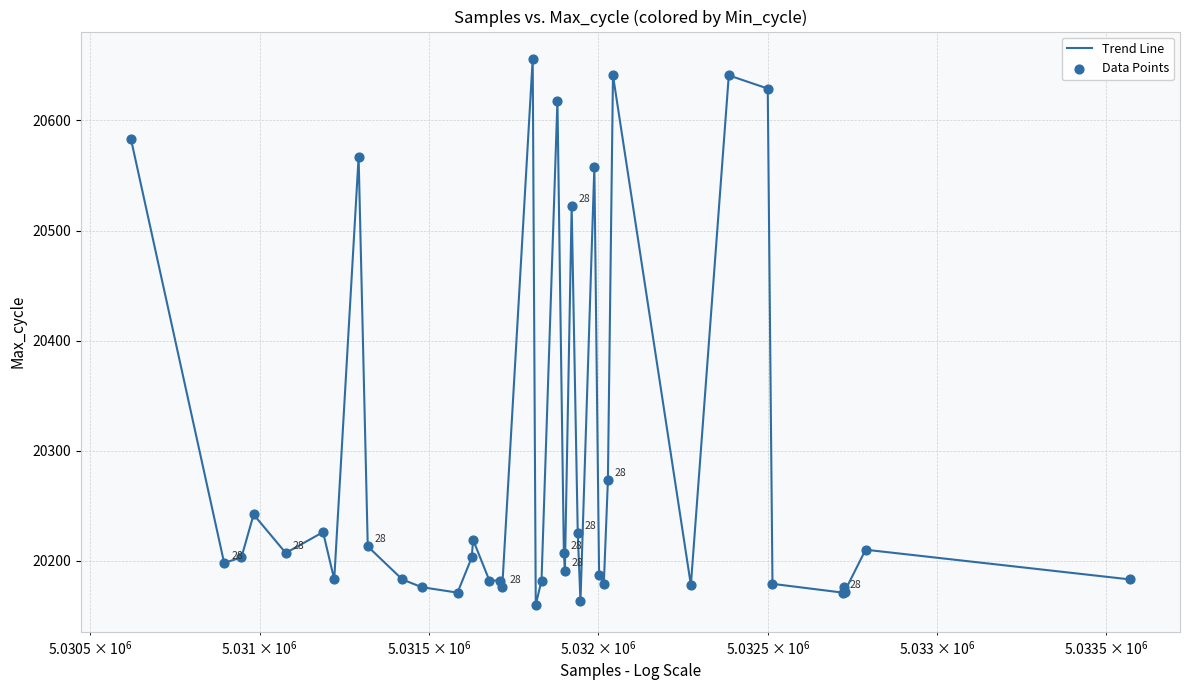

What is the greatest value displayed?

20656